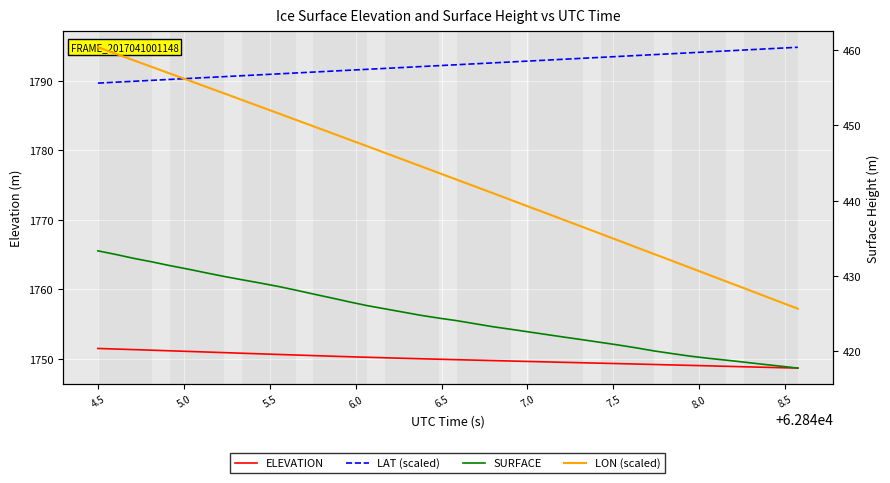

True or false: SURFACE and ELEVATION cross at least once.

False